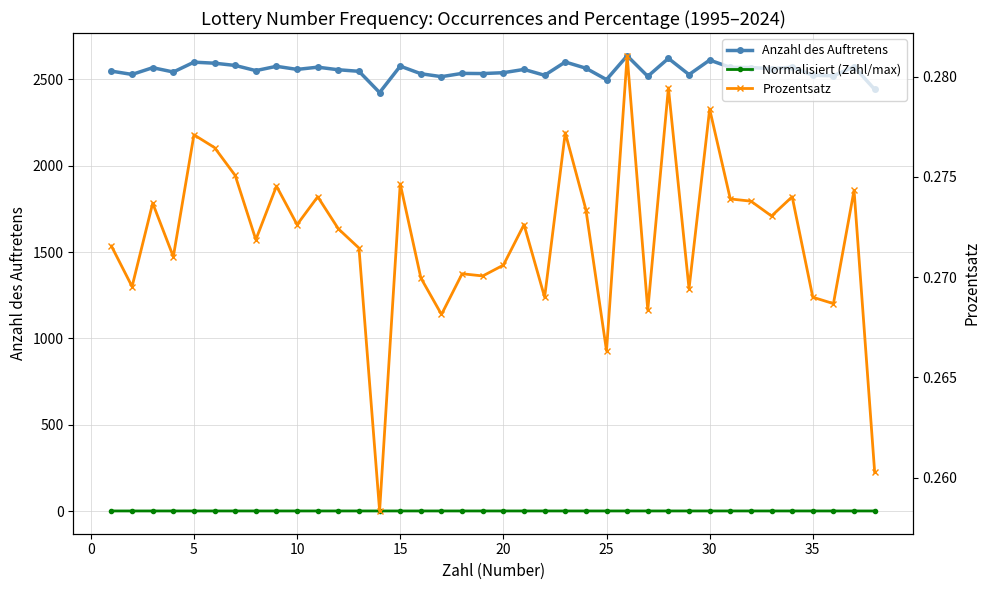

What is the average value of the Anzahl des Auftretens series?

2552.0